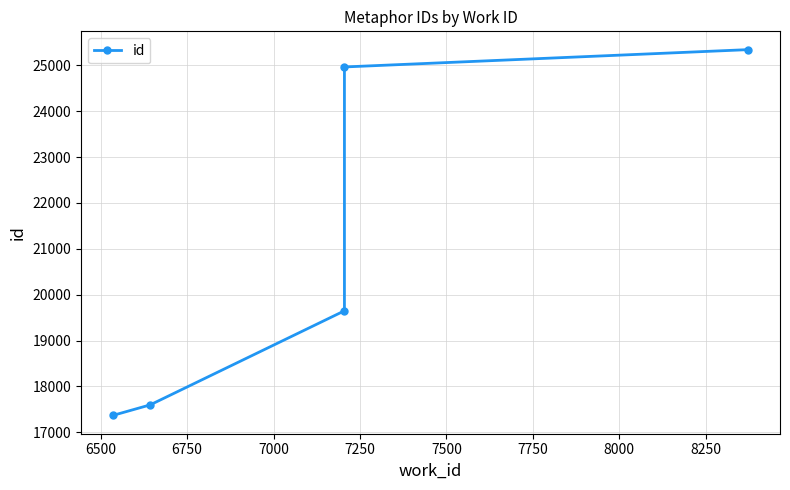

Count the number of categories in the chart.

5